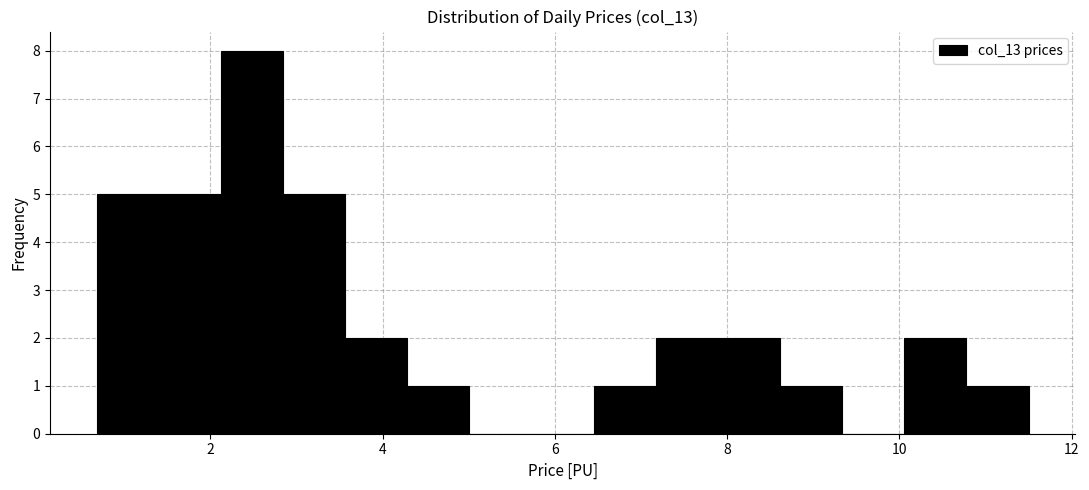

Around what value on the x-axis is the tallest bar? Give the approximate position of its centre, as read against the axis.

2.4